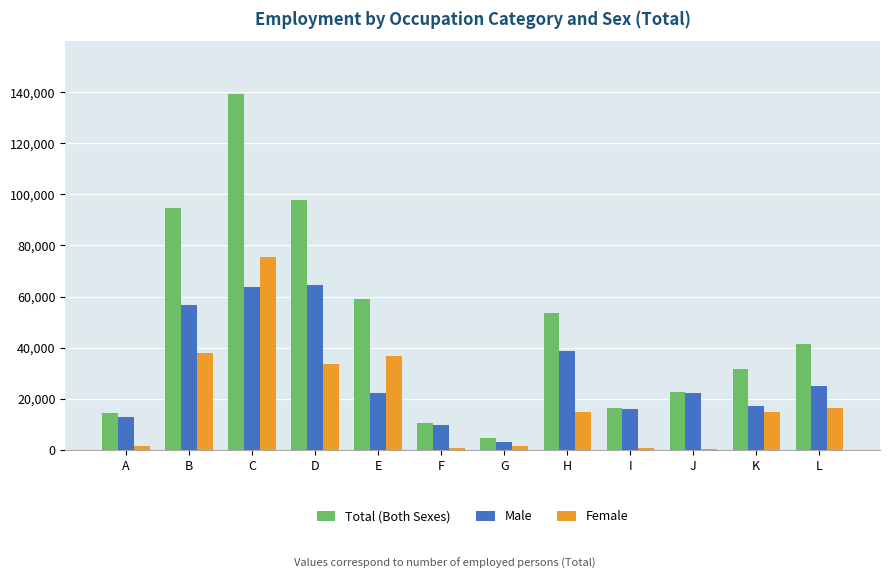

What are all the series names shown in the legend?

Total (Both Sexes), Male, Female